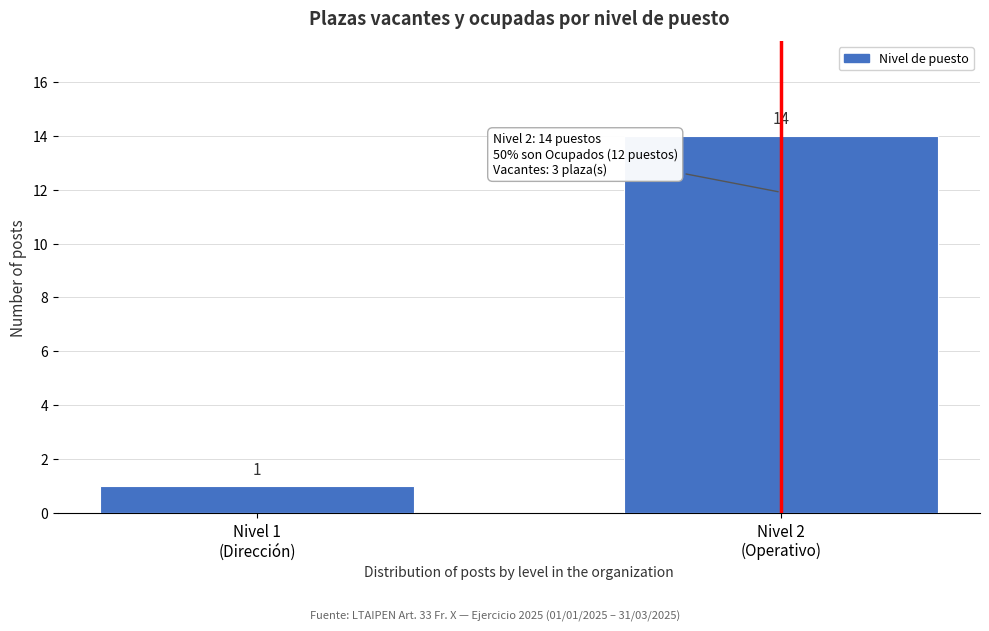

Reading left to right, transcribe all the data shown in this chart.

1	14